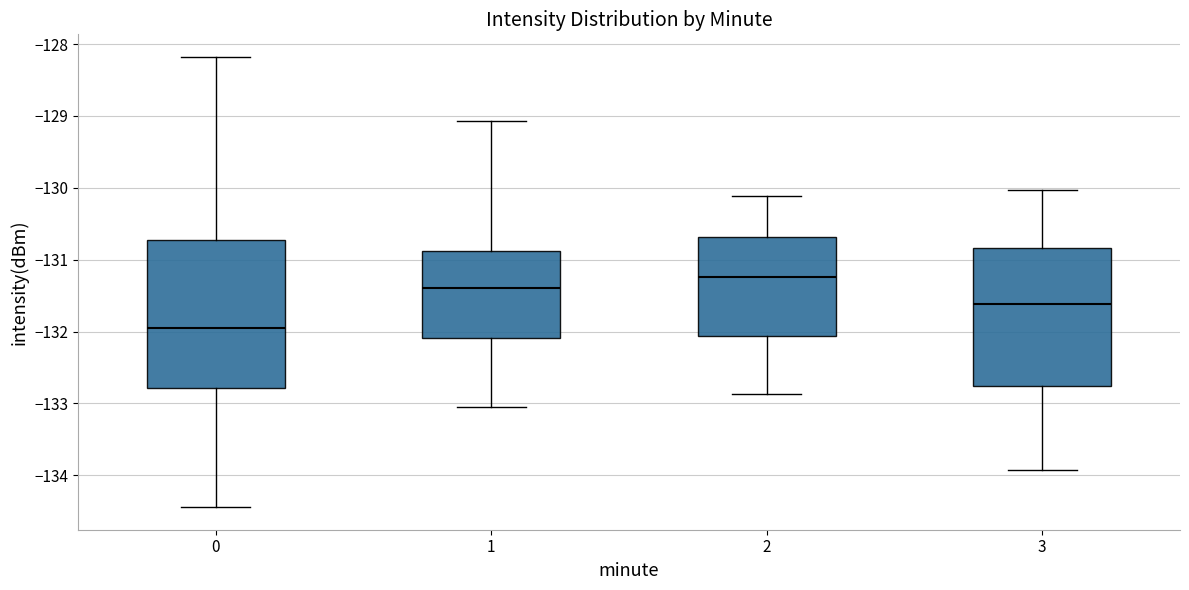

Reading left to right, read every box against the y-axis: the position of its median line, the range the box covers, and the ends of its whiskers. The values are not printed on the chart, so give them approximately, as read against the axis.

0: median -131.9, box -132.8 to -130.7, whiskers -134.4 to -128.2
1: median -131.4, box -132.1 to -130.9, whiskers -133.0 to -129.1
2: median -131.2, box -132.1 to -130.7, whiskers -132.9 to -130.1
3: median -131.6, box -132.8 to -130.8, whiskers -133.9 to -130.0